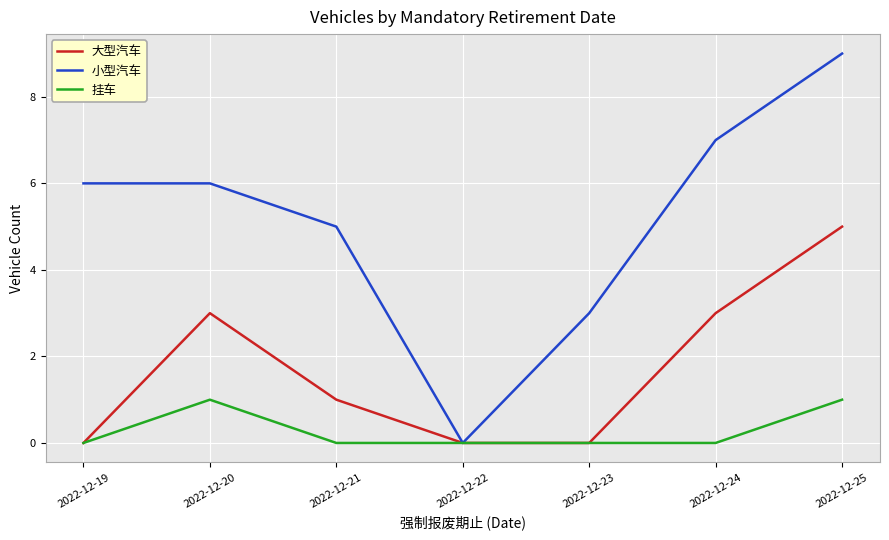

The 挂车 series shows 0 at 2022-12-24. True or false?

True